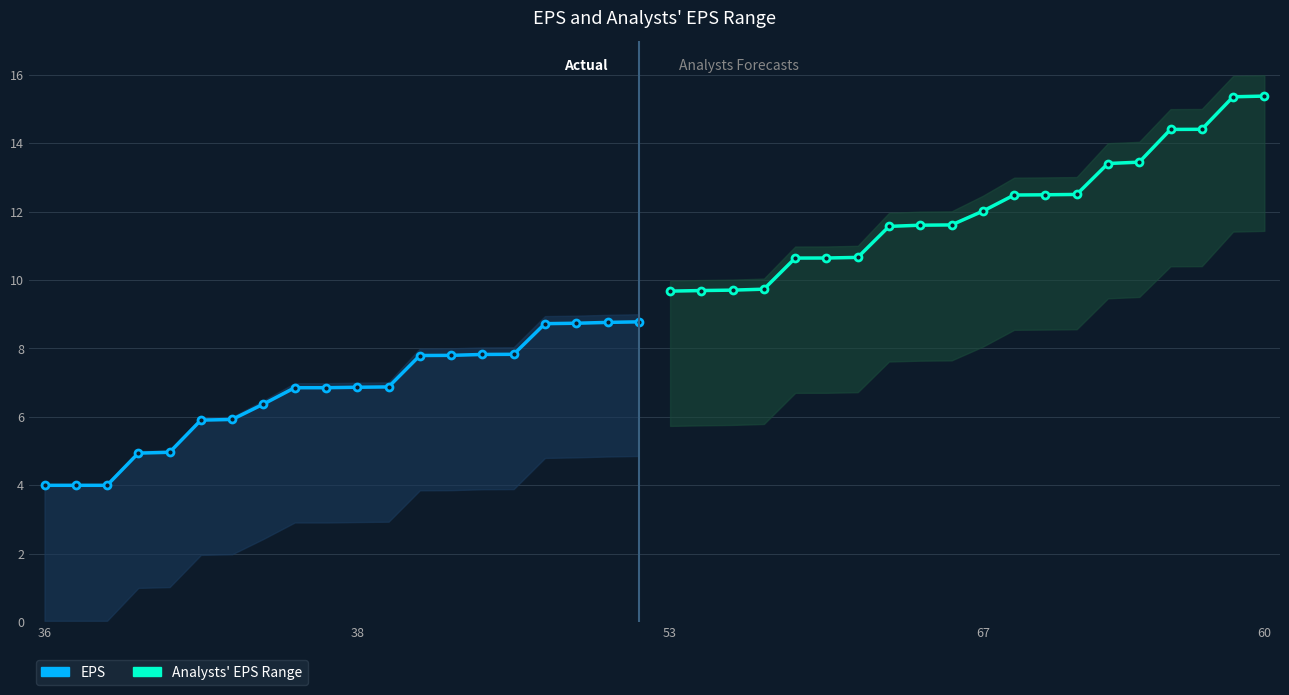

List the series in order of their overall mean, lowest first.

EPS (Actual), EPS (Forecast)